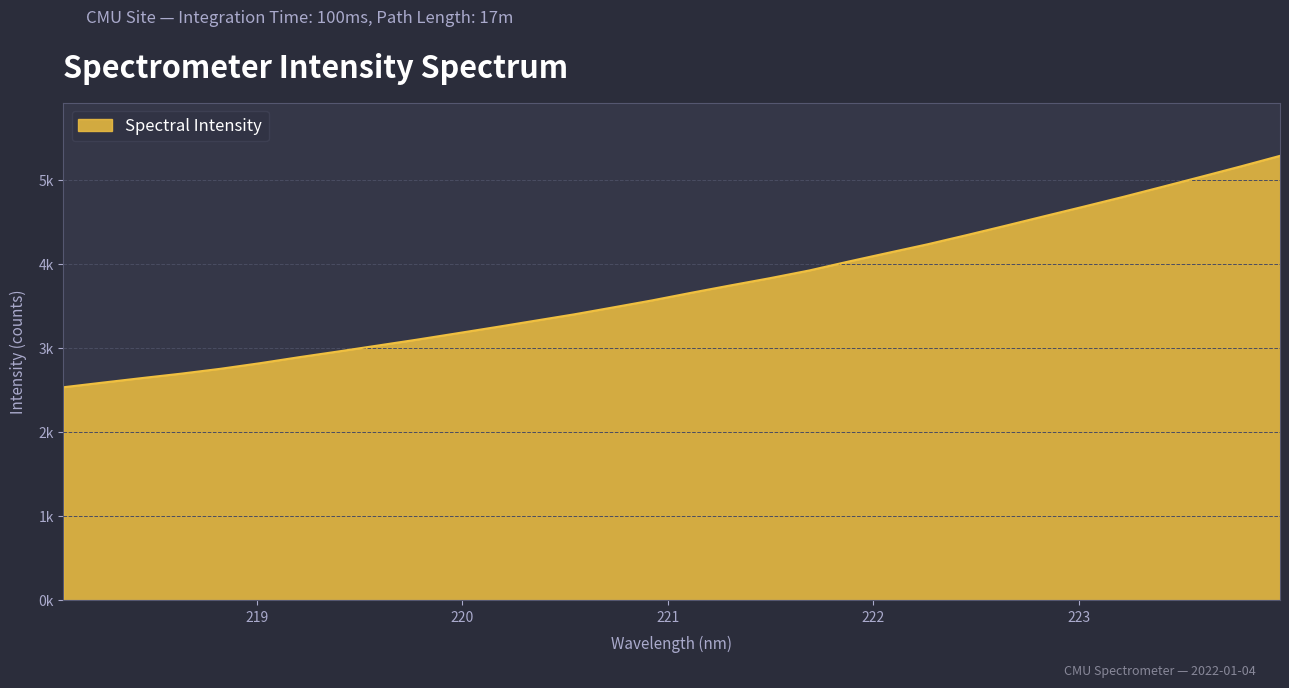

Does the chart display data point markers on the line(s)?

No